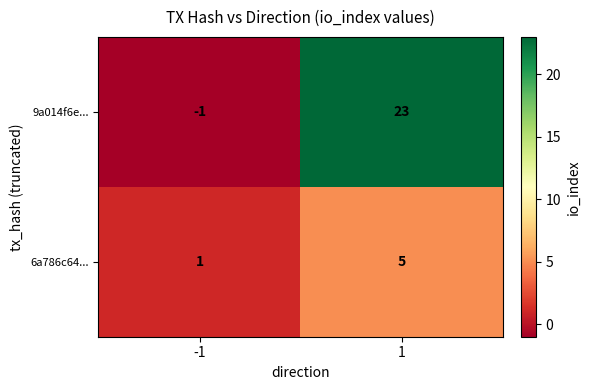

List the series in order of their overall mean, highest first.

9a014f6e..., 6a786c64...